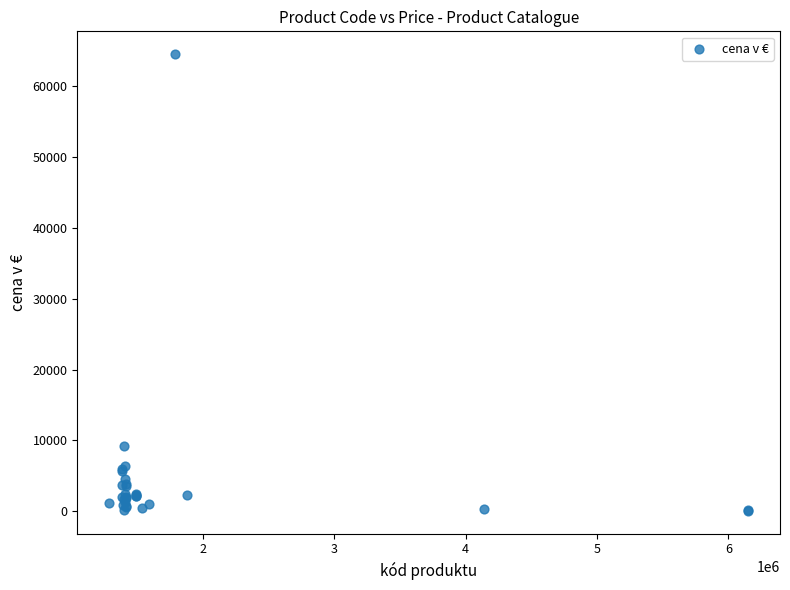

What Y value in the scatter plot is closest to 32305?

9250